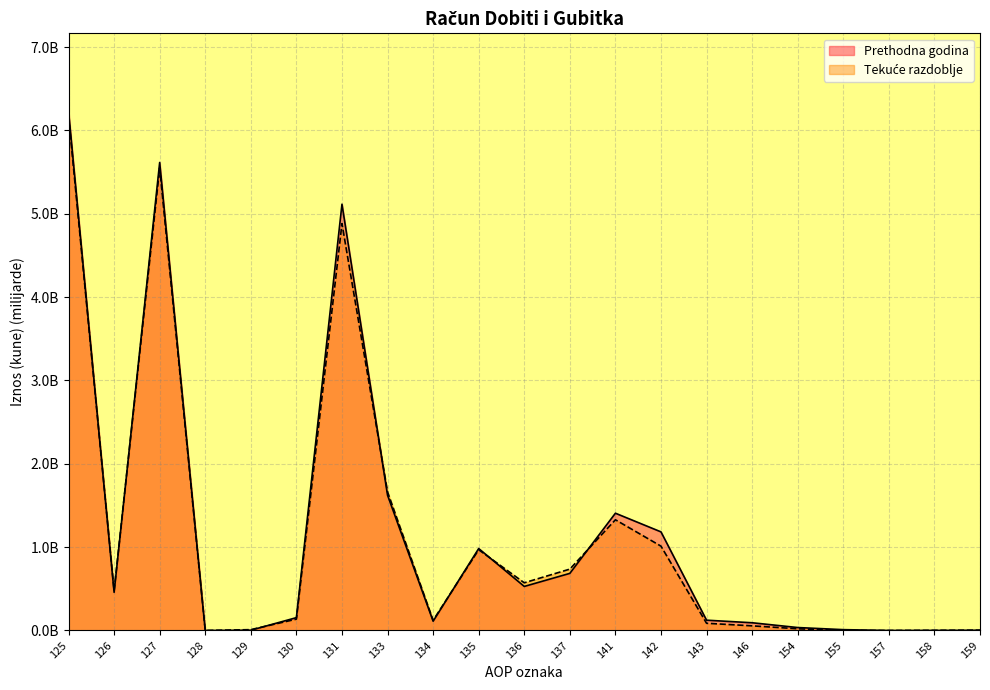

What is the difference between the highest and lowest values at 142?

0.2